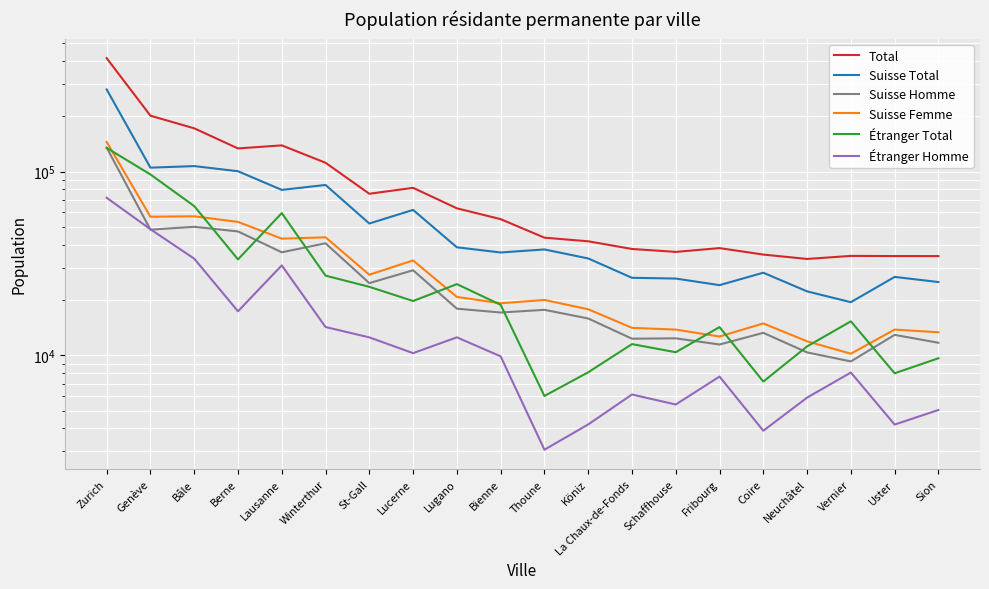

List the labels in order of Suisse Homme value, largest first.

Zurich, Bâle, Genève, Berne, Winterthur, Lausanne, Lucerne, St-Gall, Lugano, Thoune, Bienne, Köniz, Coire, Uster, Schaffhouse, La Chaux-de-Fonds, Sion, Fribourg, Neuchâtel, Vernier